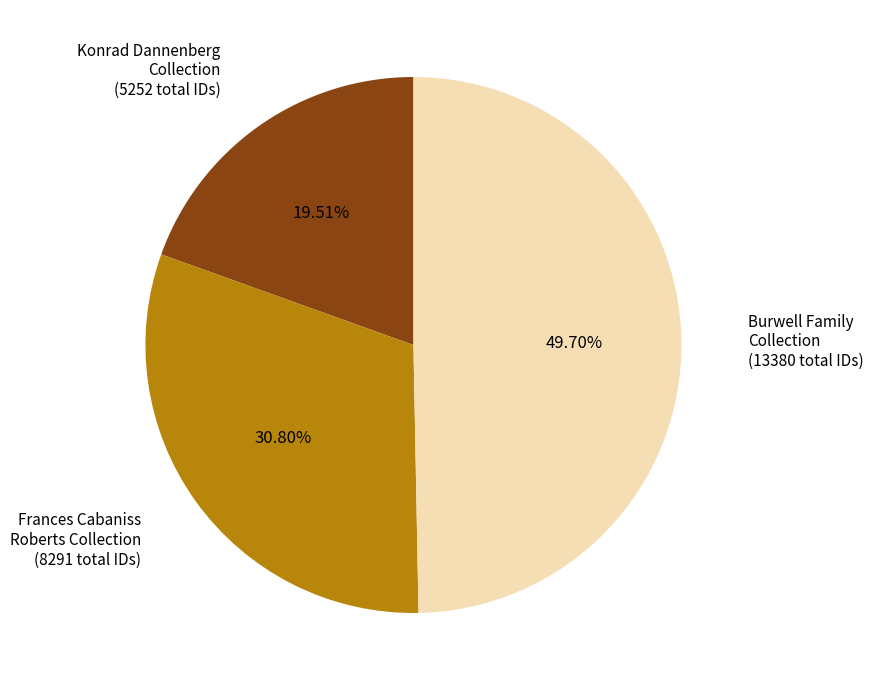

Rank the categories by value from highest to lowest.

Burwell Family Collection (13380 total IDs), Frances Cabaniss Roberts Collection (8291 total IDs), Konrad Dannenberg Collection (5252 total IDs)